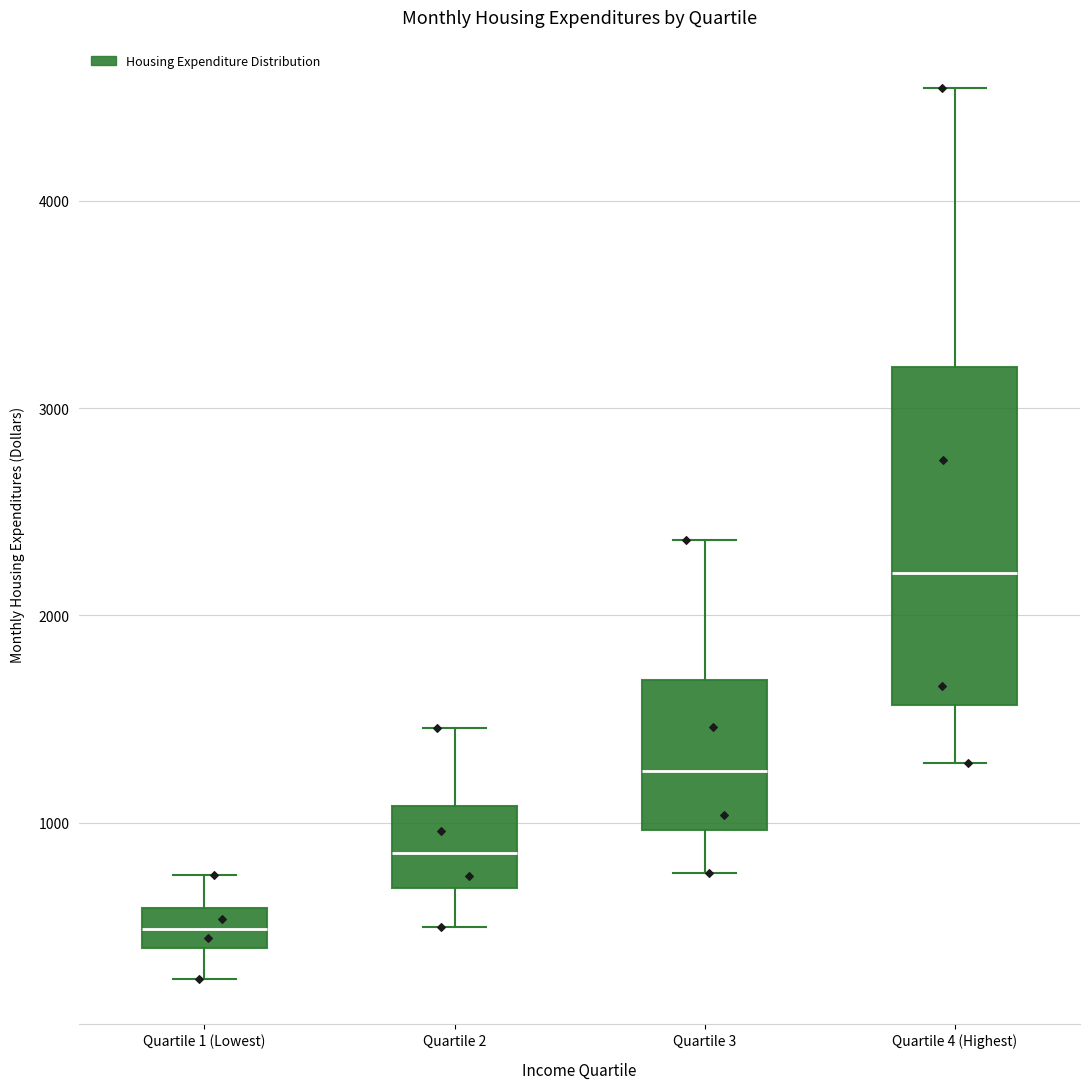

Reading left to right, transcribe this box plot: for each box, give where its median line is, the range the box spans, and where its two whiskers end, as read against the y-axis. The values are not printed on the chart, so give them approximately, as read against the axis.

Quartile 1 (Lowest): median 500, box 400 to 600, whiskers 200 to 700
Quartile 2: median 900, box 700 to 1100, whiskers 500 to 1500
Quartile 3: median 1200, box 1000 to 1700, whiskers 800 to 2400
Quartile 4 (Highest): median 2200, box 1600 to 3200, whiskers 1300 to 4500